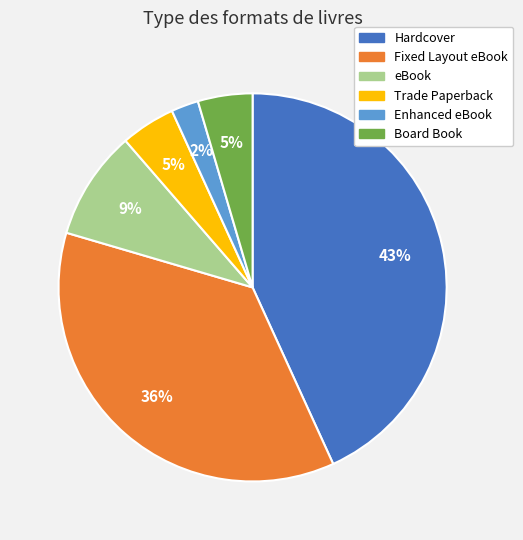

Do eBook and Enhanced eBook together represent more than half of the pie?

No